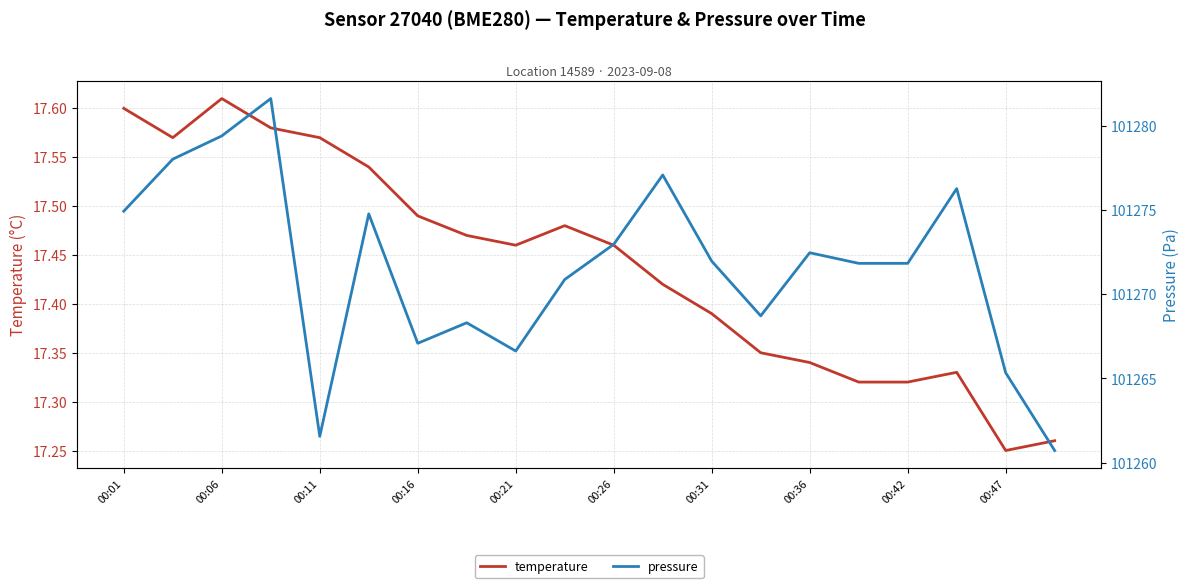

The temperature series shows 17.6 at 00:01. True or false?

True